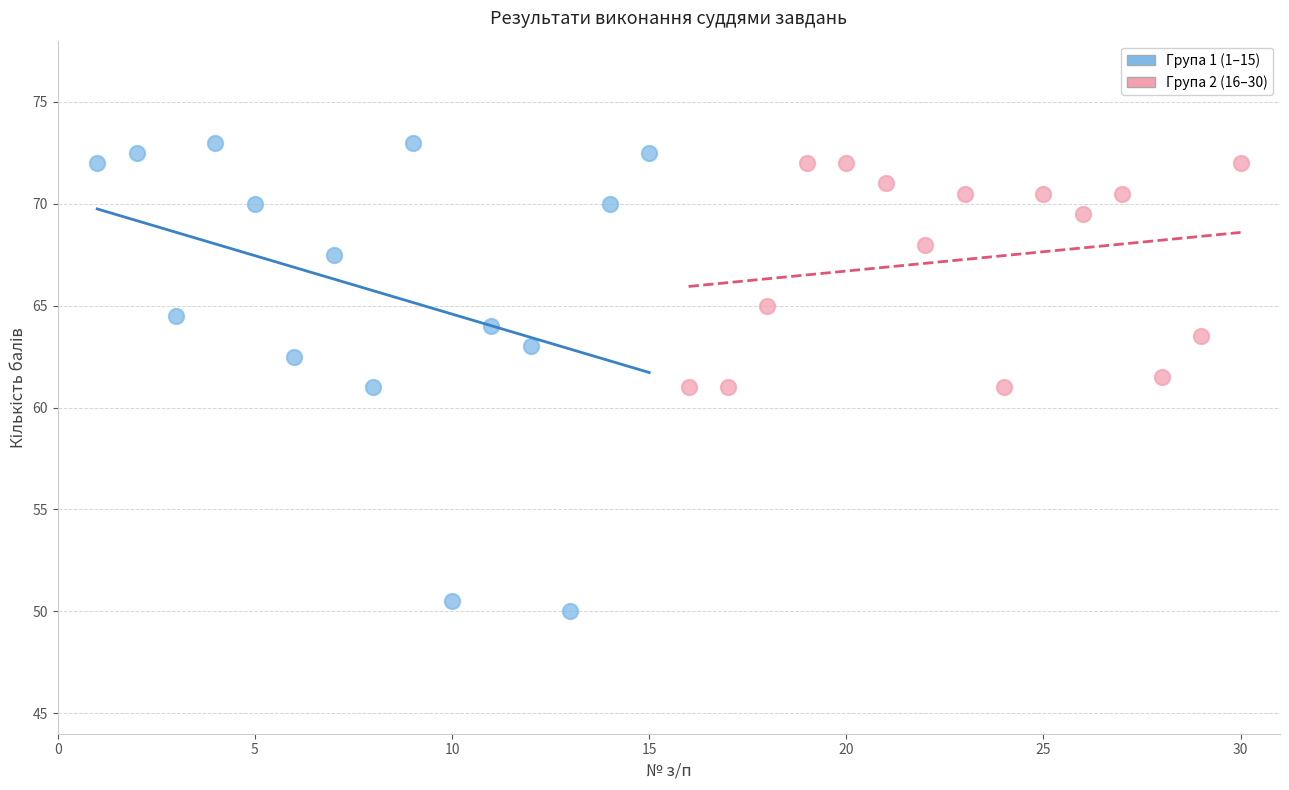

Which series contains the lowest Y value?

Група 1 (1–15)